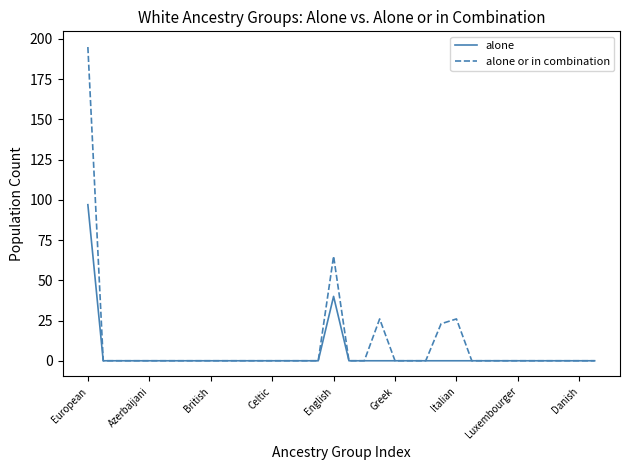

Reading left to right, list all the values displayed in this chart.

alone: 97	0	0	0	0	0	0	0	0	0	0	0	0	0	0	0	40	0	0	0	0	0	0	0	0	0	0	0	0	0	0	0	0	0
alone or in combination: 195	0	0	0	0	0	0	0	0	0	0	0	0	0	0	0	65	0	0	26	0	0	0	23	26	0	0	0	0	0	0	0	0	0